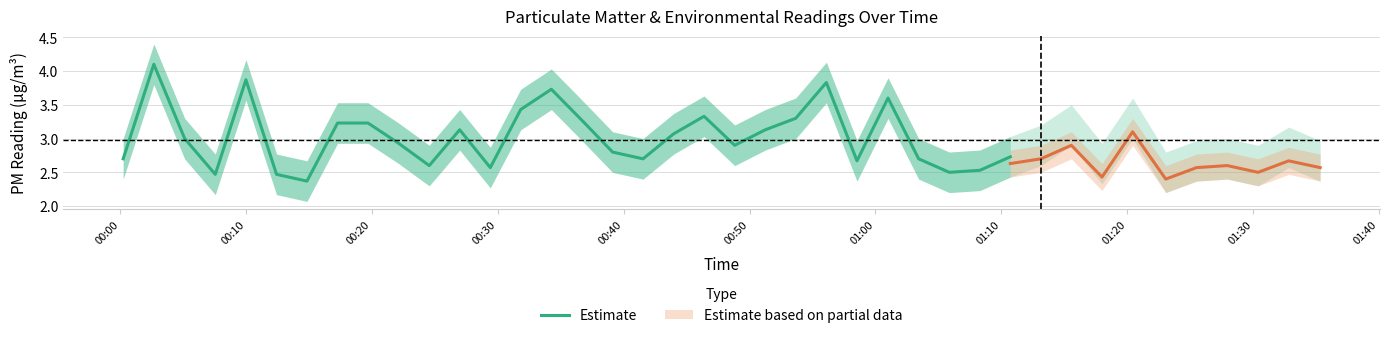

What is the value of the 4th point from the left?

2.5